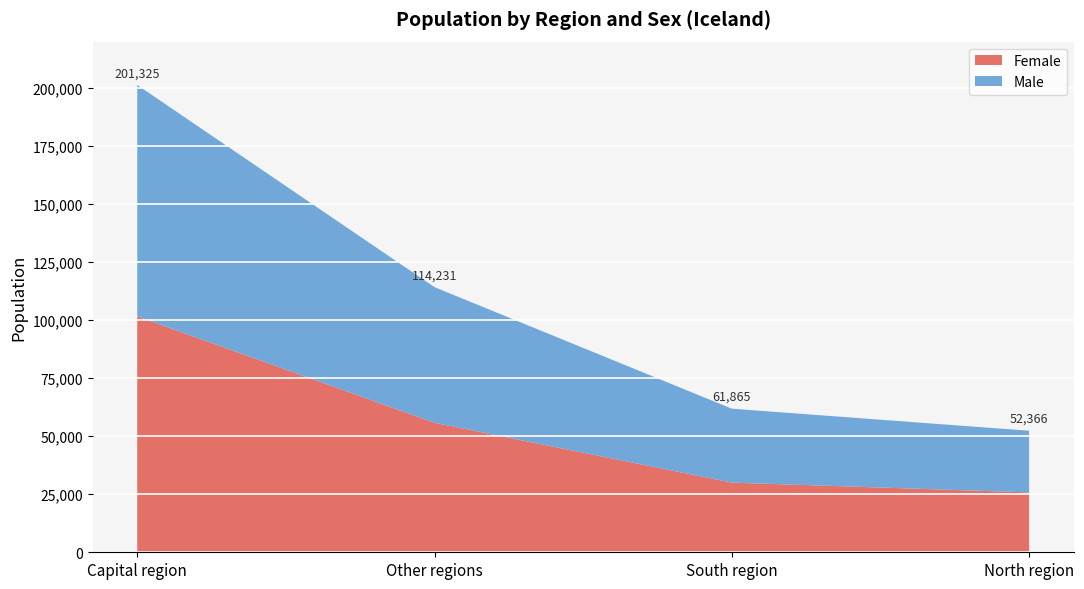

Reading left to right, what are all the values shown in this chart?

Male: Capital region=99711	Other regions=58440	South region=31857	North region=26583
Female: Capital region=101614	Other regions=55791	South region=30008	North region=25783